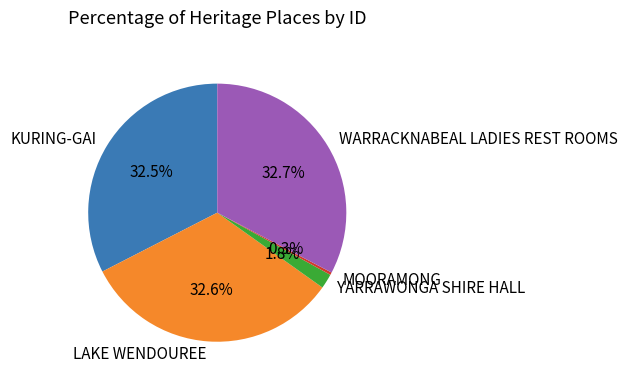

Count the number of slices in the pie.

5